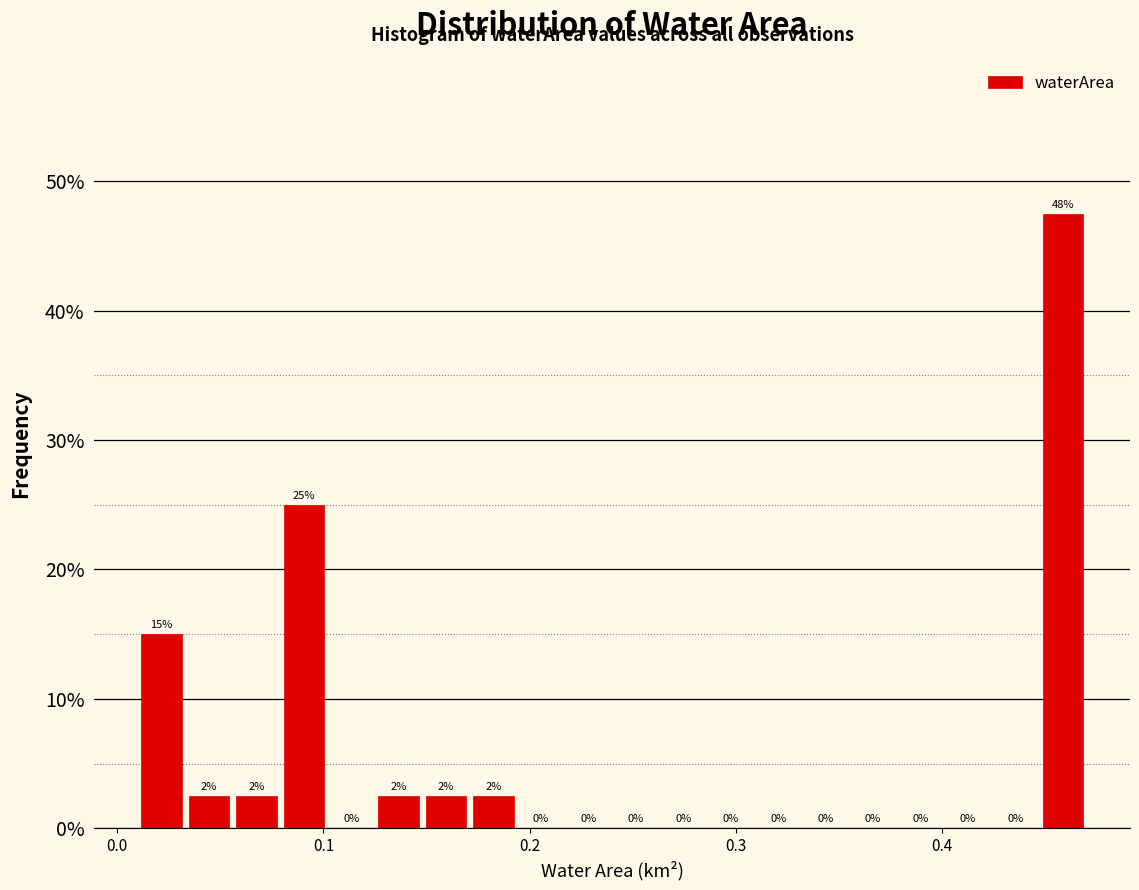

Around what value on the x-axis is the tallest bar? Give the approximate position of its centre, as read against the axis.

0.46